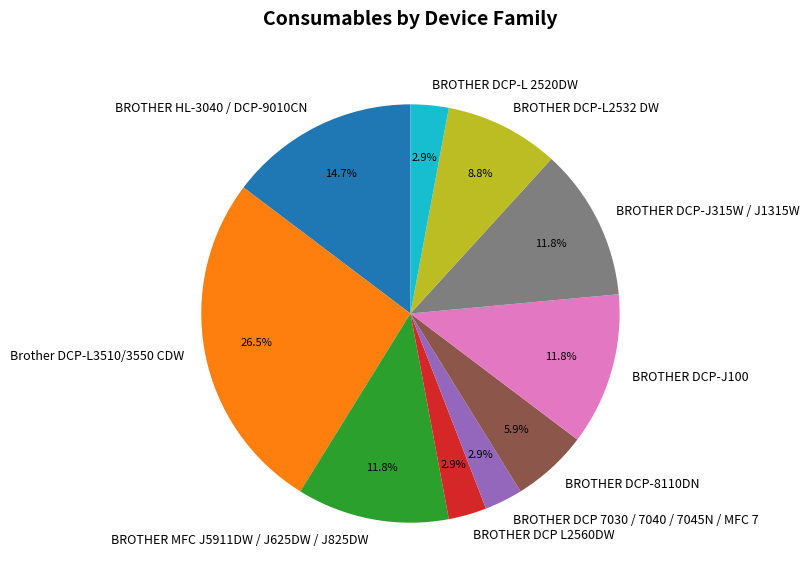

To the nearest percent, what is the difference between the BROTHER DCP 7030 / 7040 / 7045N / MFC 7 and BROTHER HL-3040 / DCP-9010CN slice percentages?

12%